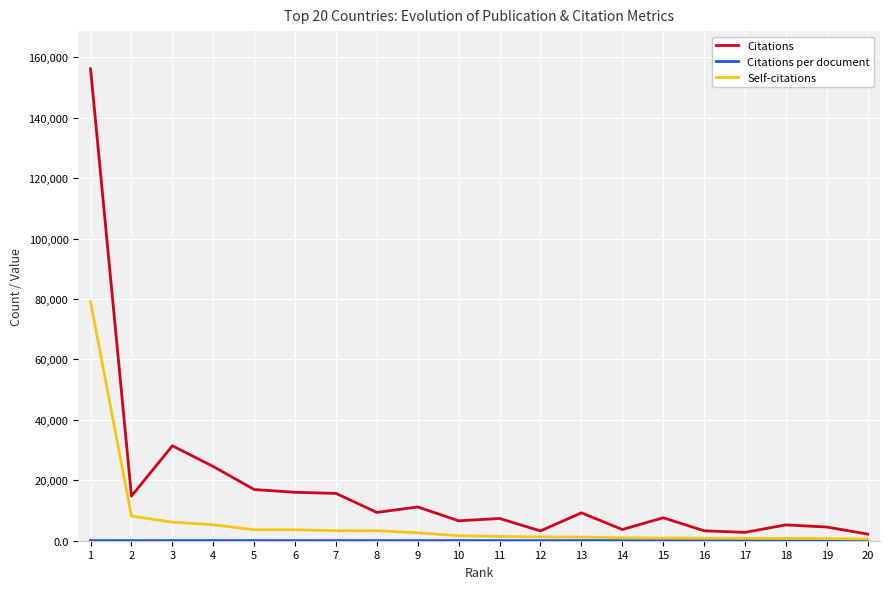

Between 6 and 10, which series saw the biggest shift?

Citations